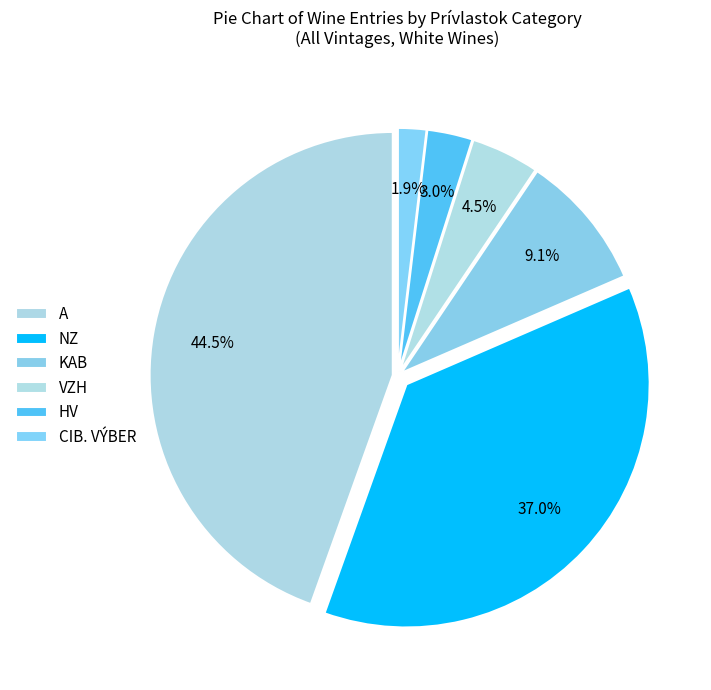

To the nearest percent, what portion does CIB. VÝBER represent?

2%